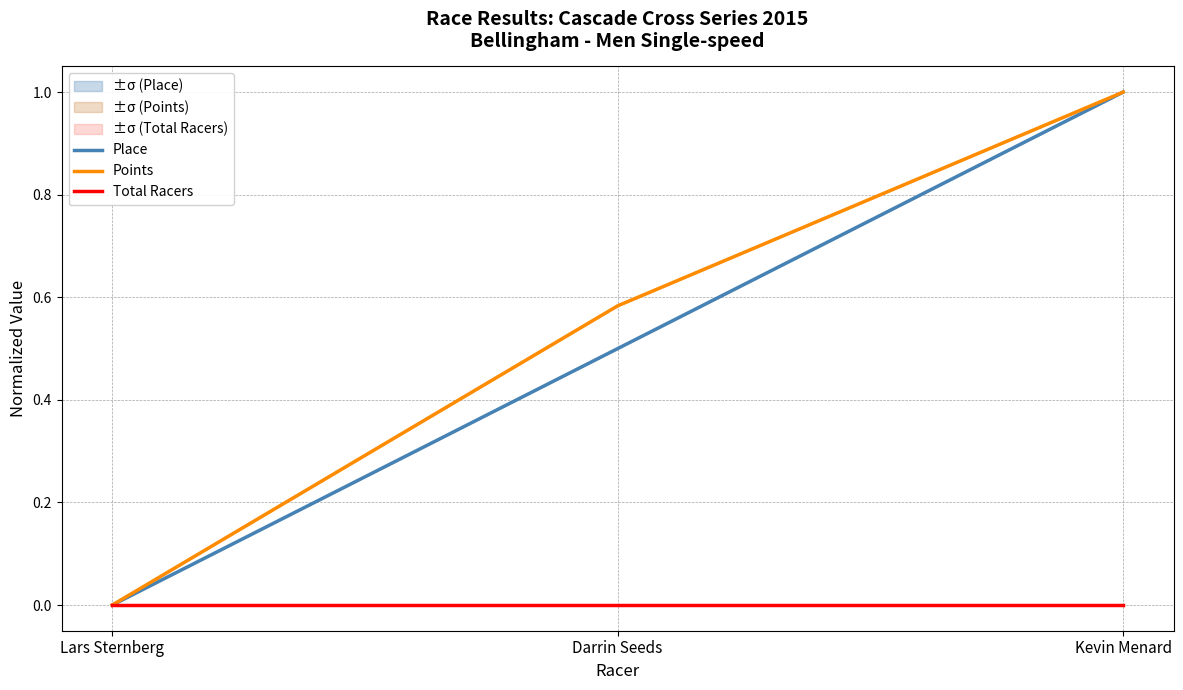

What is the label of the 3rd point from the left?

Kevin Menard